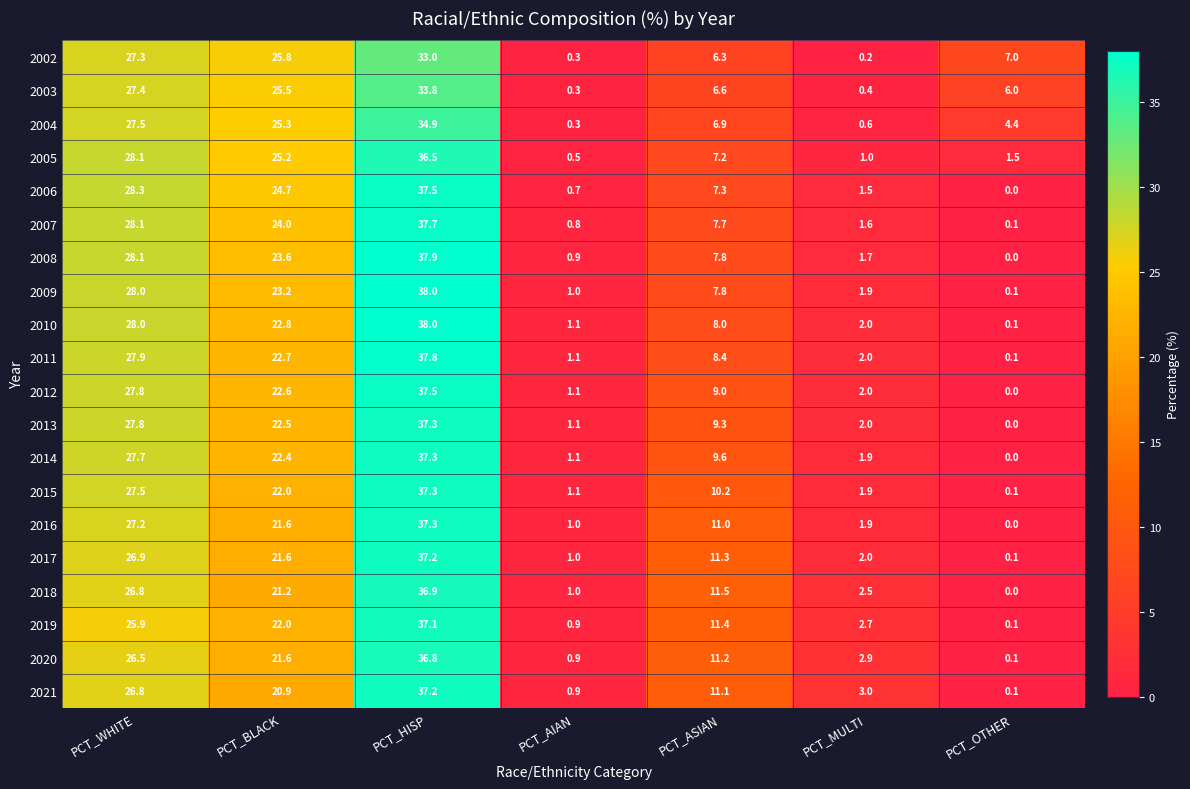

The 2017 series shows 6.8 at PCT_BLACK. True or false?

False